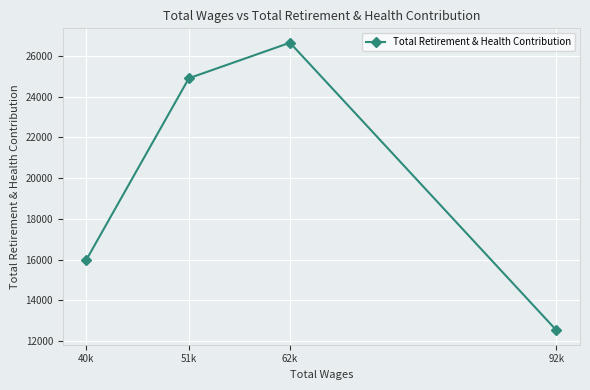

How many values are below 24905?

2